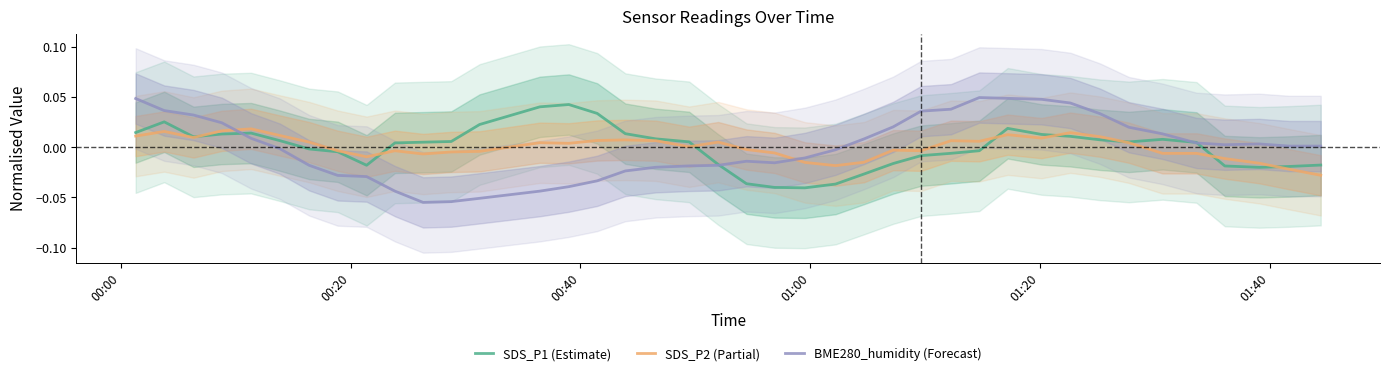

What is the minimum value shown in the chart?

-0.1